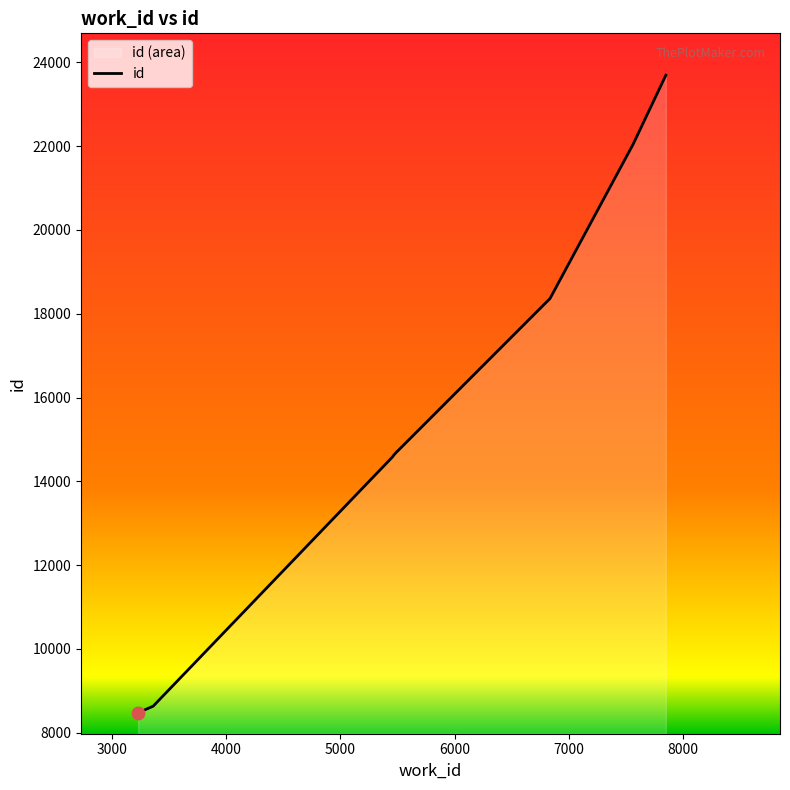

What is the change in value from 5456 to 7566?

+7472